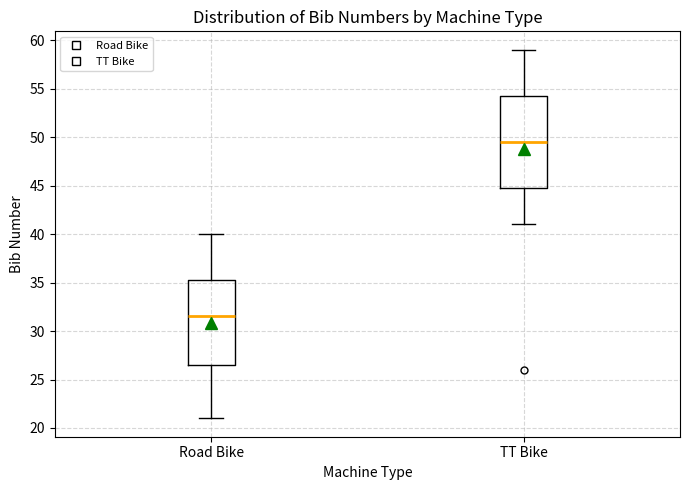

Which box has the lowest median line?

Road Bike